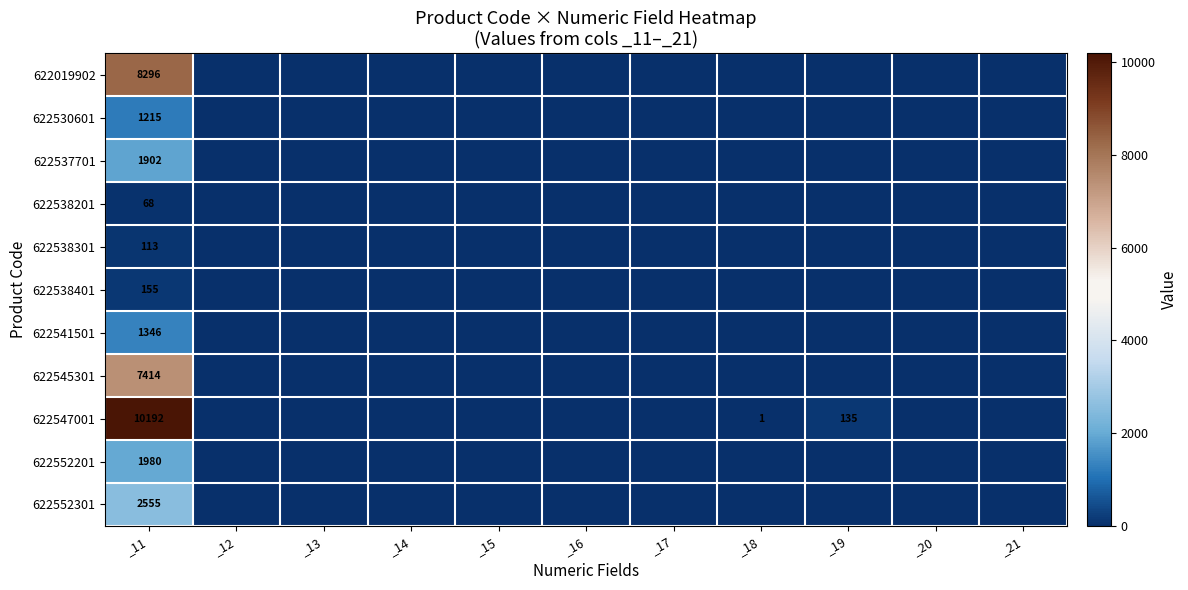

The 622538201 series shows 68 at _11. True or false?

True